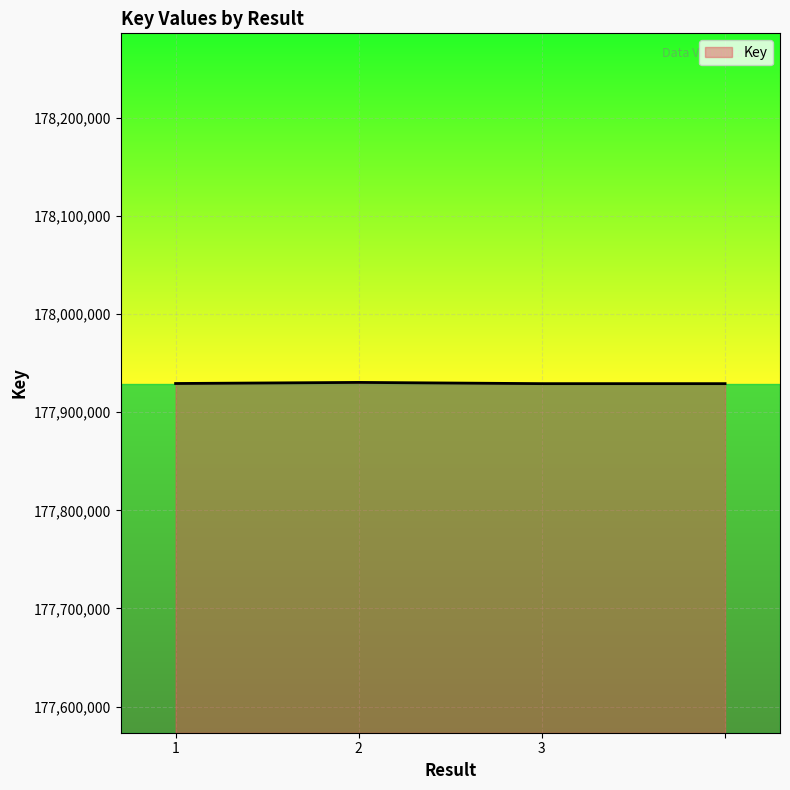

What is the average value?

177929523